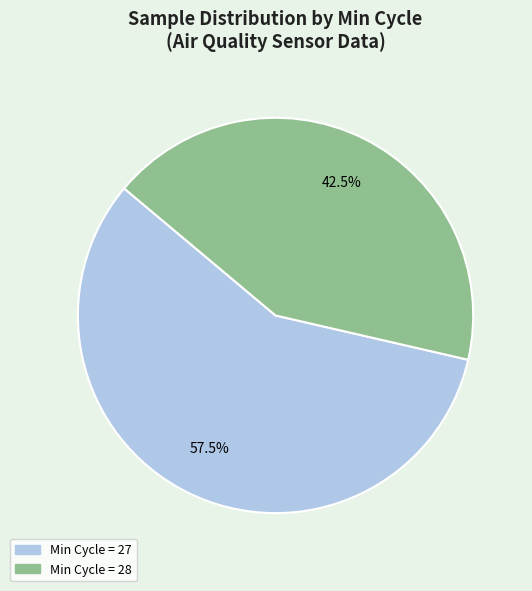

Is there any slice that represents more than half of the pie?

Yes